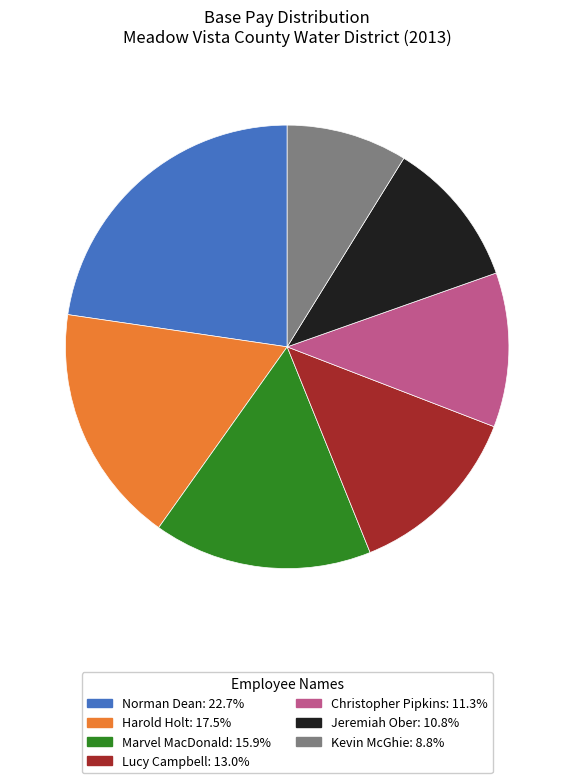

How many slices are in this pie chart?

7